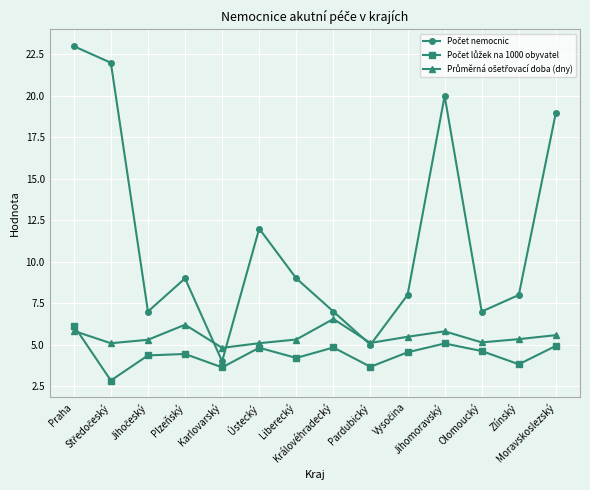

What is the label of the 14th point from the right?

Praha